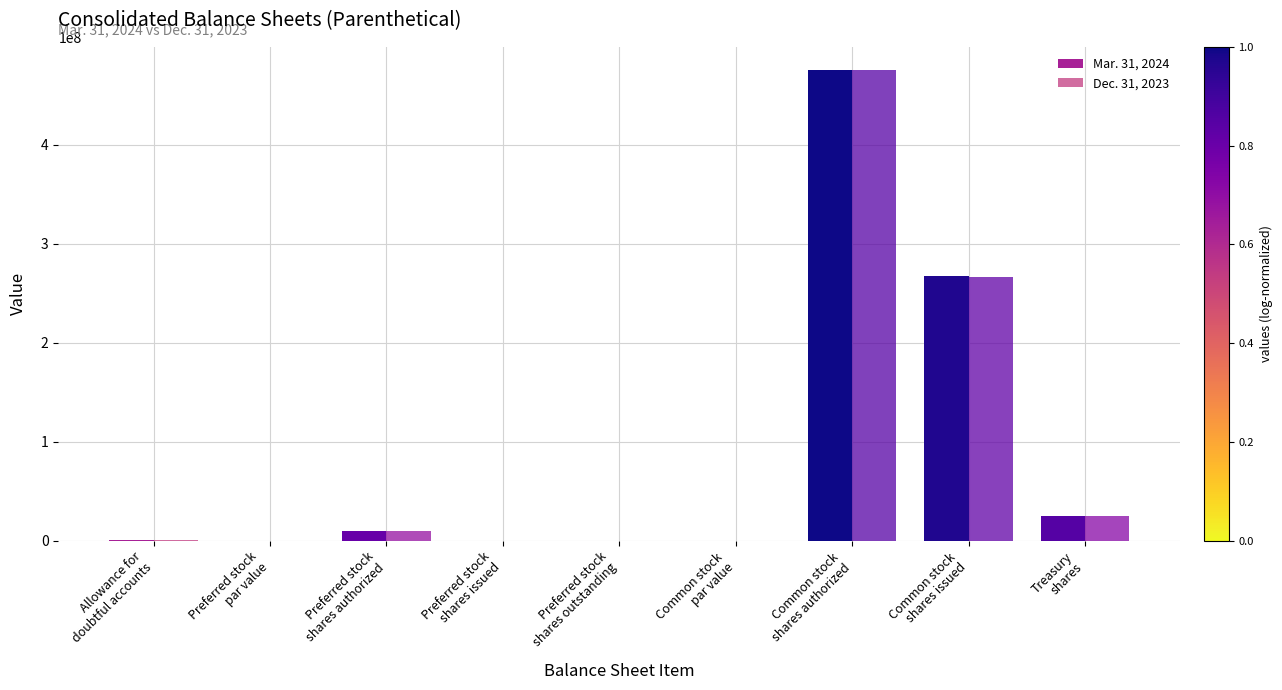

Is it true that Dec. 31, 2023 equals 232478273.5 at Common stock
shares authorized?

False